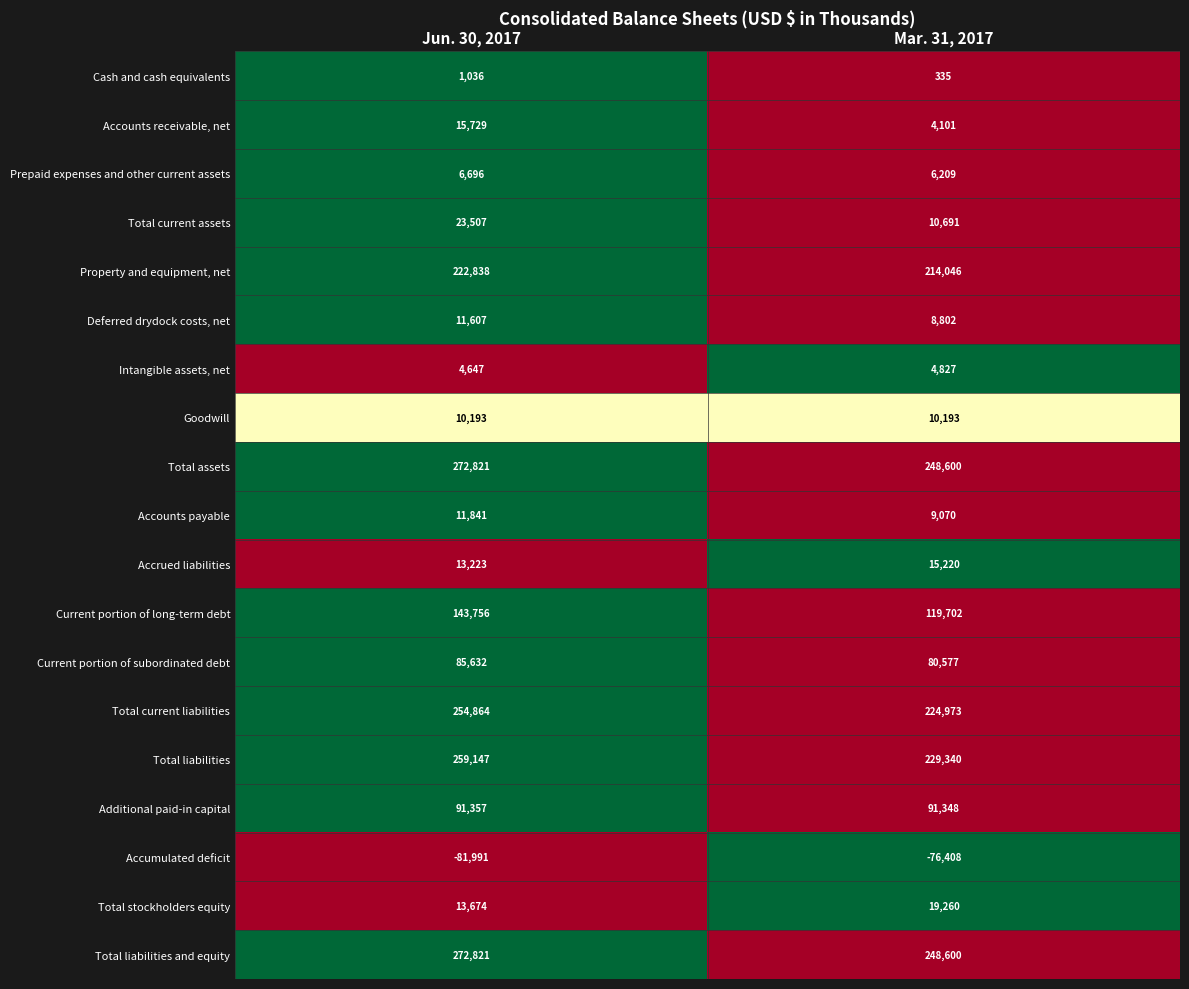

Rank the categories by Total liabilities value from lowest to highest.

Mar. 31, 2017, Jun. 30, 2017